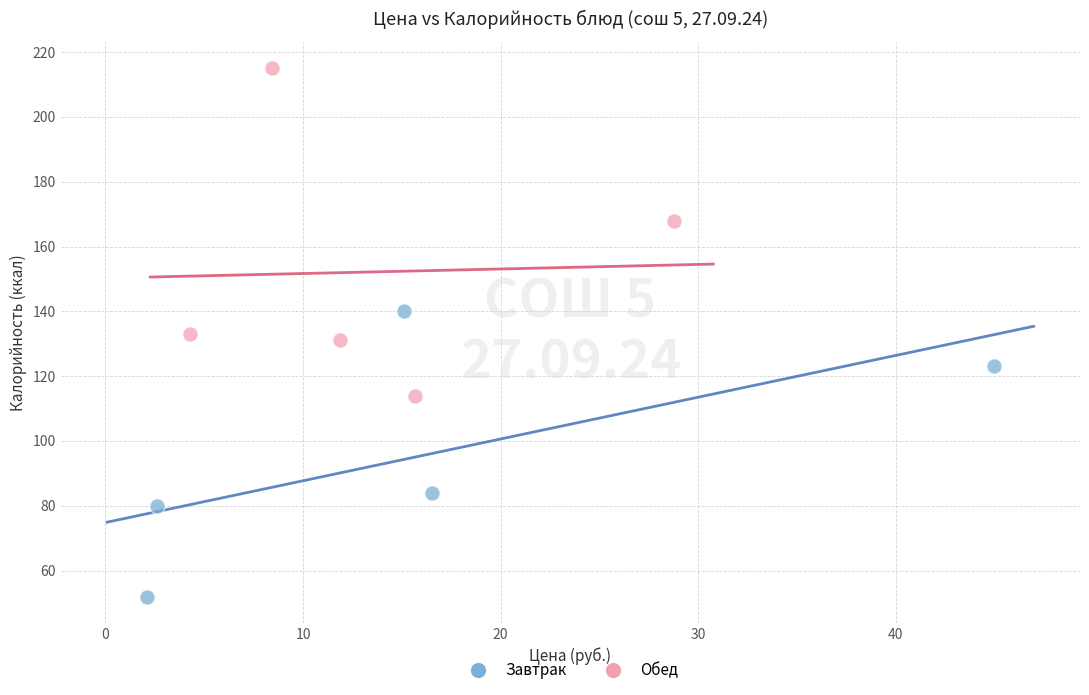

Which series reaches the minimum Y coordinate?

Завтрак